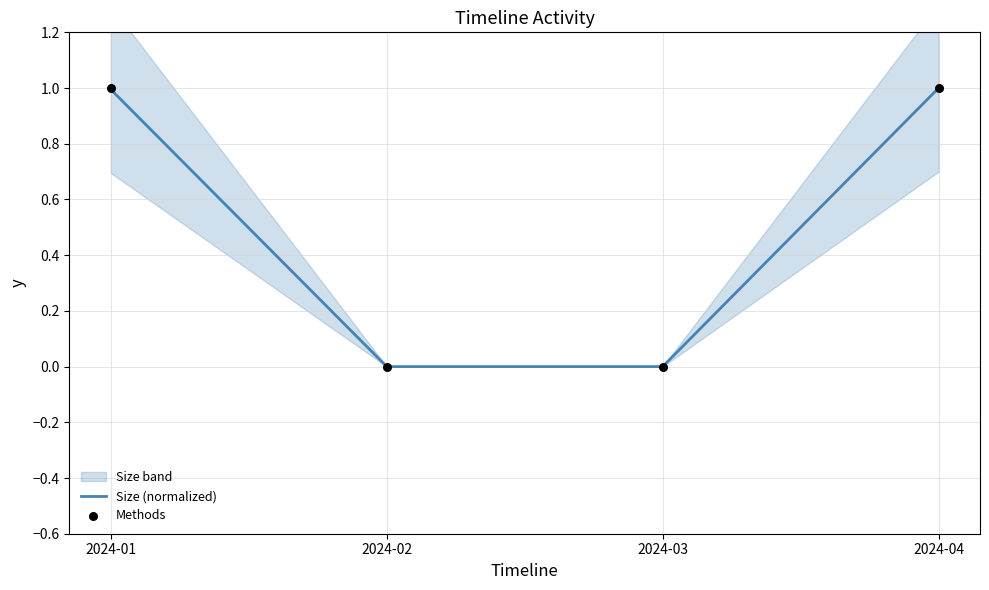

Which series has the widest spread of Y values?

Size (normalized)